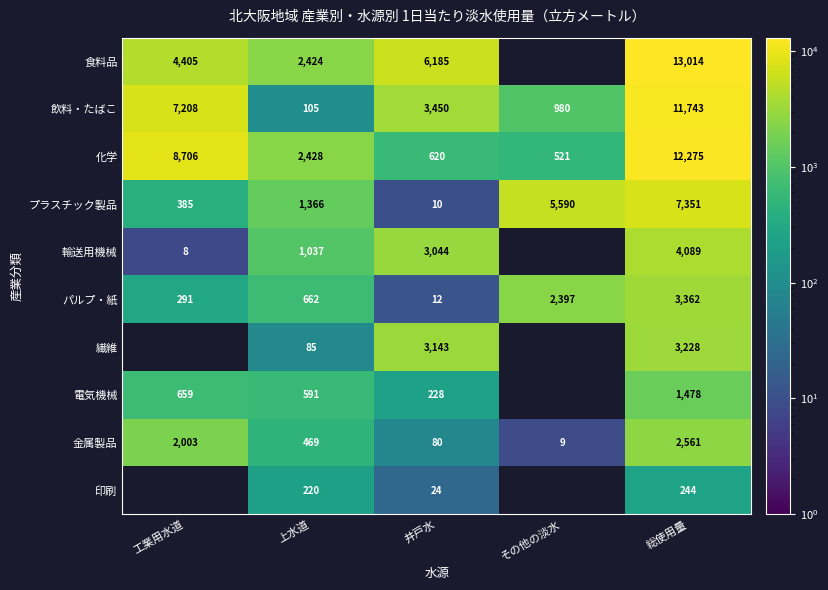

How many series are shown in this chart?

10